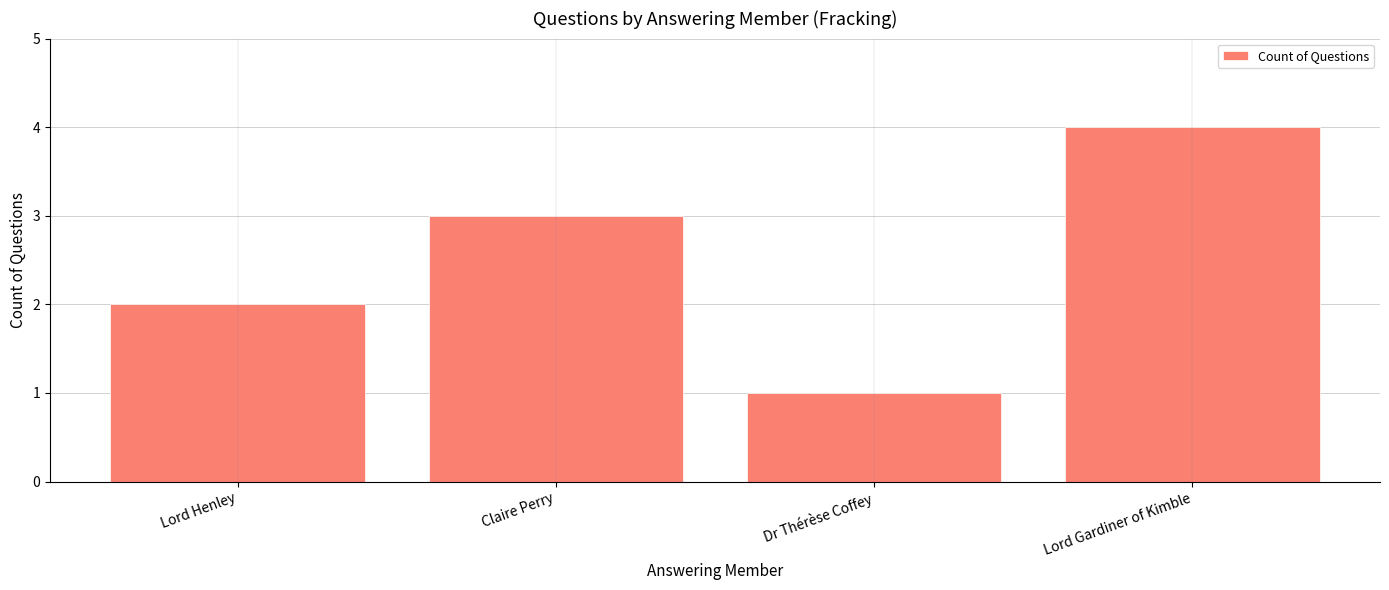

The chart shows a value of 3 at Claire Perry. True or false?

True